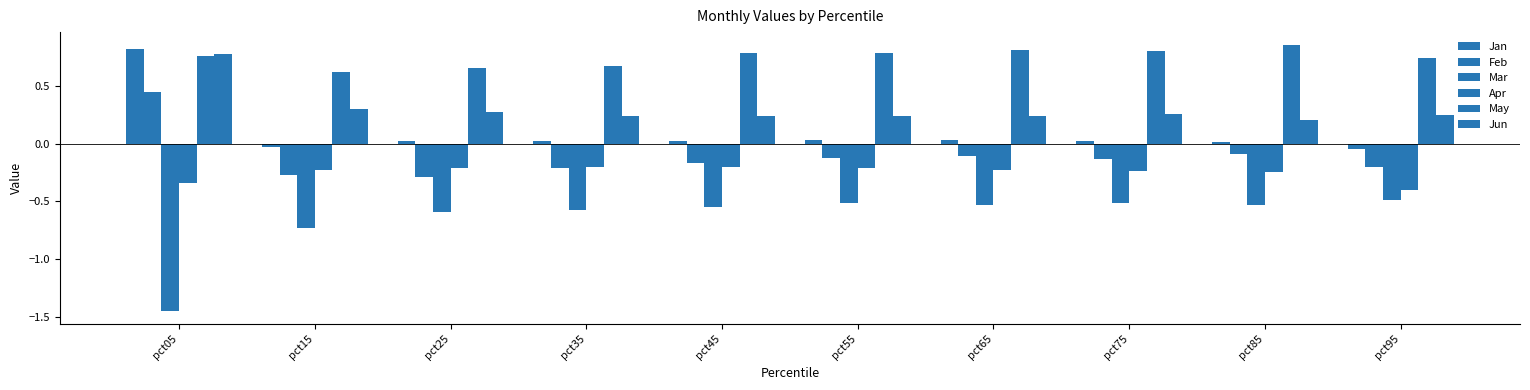

How many data points in Feb are above 0?

1